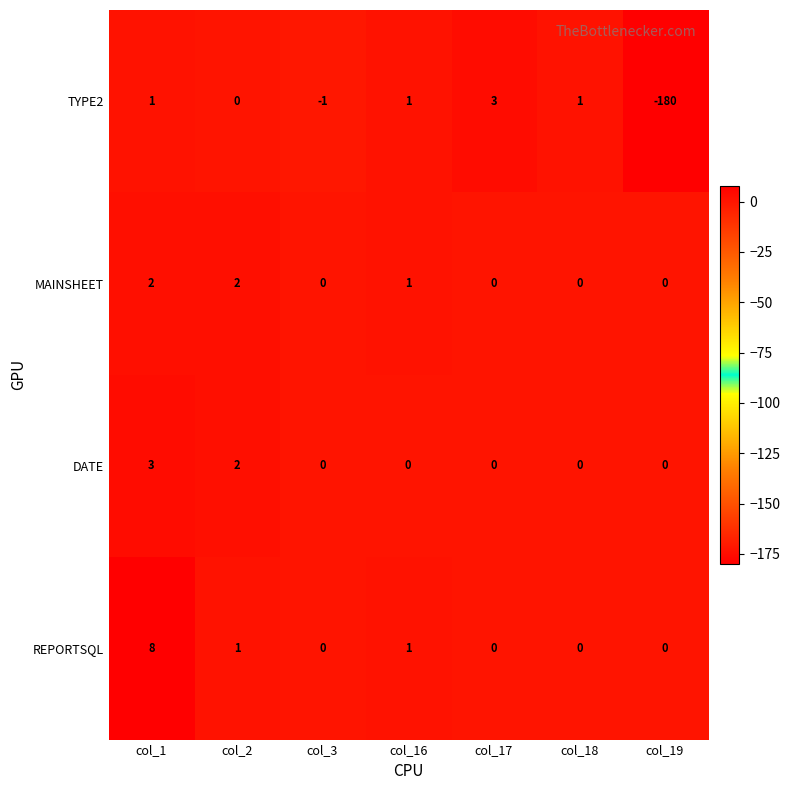

Reading left to right, extract all data points from this chart.

TYPE2: 1	0	-1	1	3	1	-180
MAINSHEET: 2	2	0	1	0	0	0
DATE: 3	2	0	0	0	0	0
REPORTSQL: 8	1	0	1	0	0	0